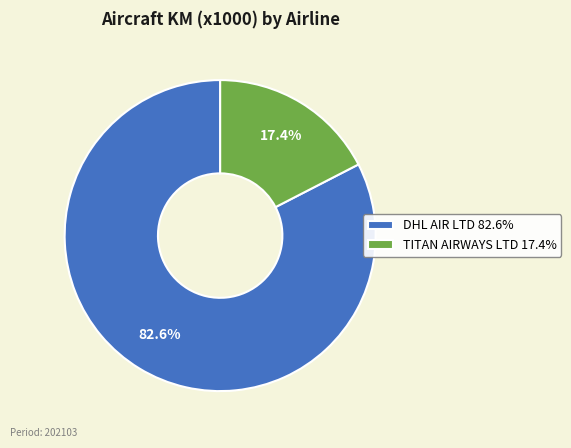

Combined, what portion of the pie is DHL AIR LTD and TITAN AIRWAYS LTD?

100.0%